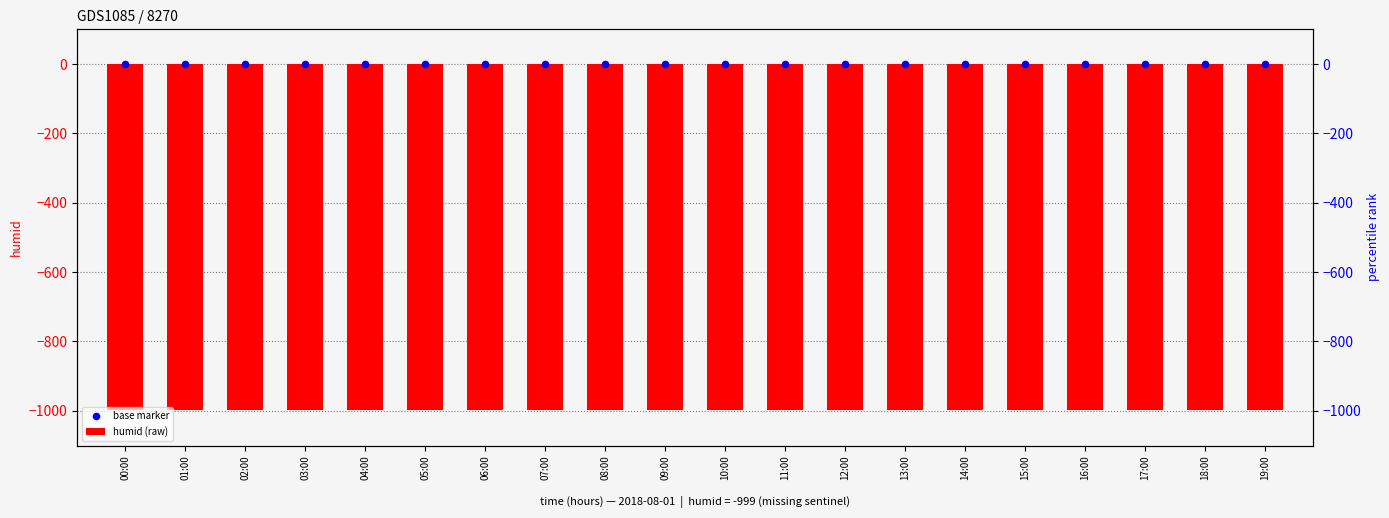

Which series has the largest total across all categories?

base marker